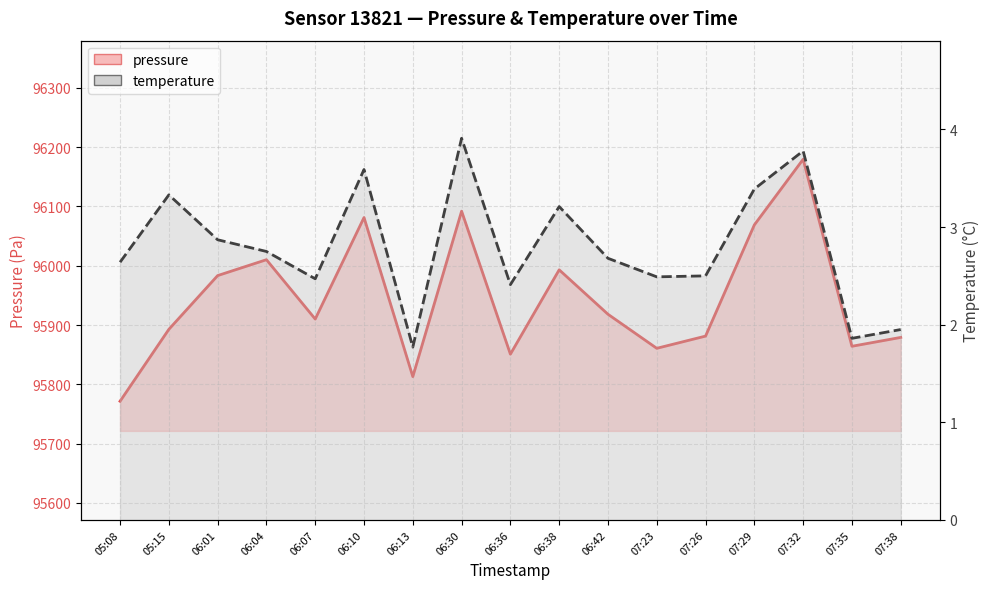

True or false: temperature_line and pressure_line intersect in this chart.

False